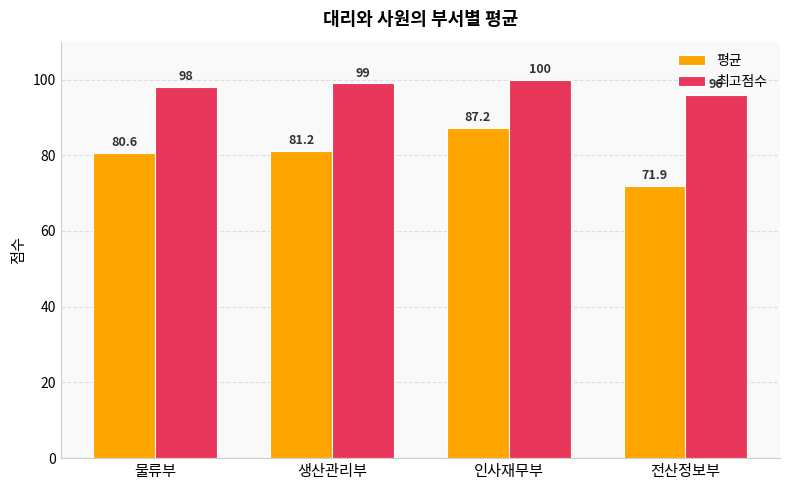

What is the sum of all 최고점수 values?

393.0